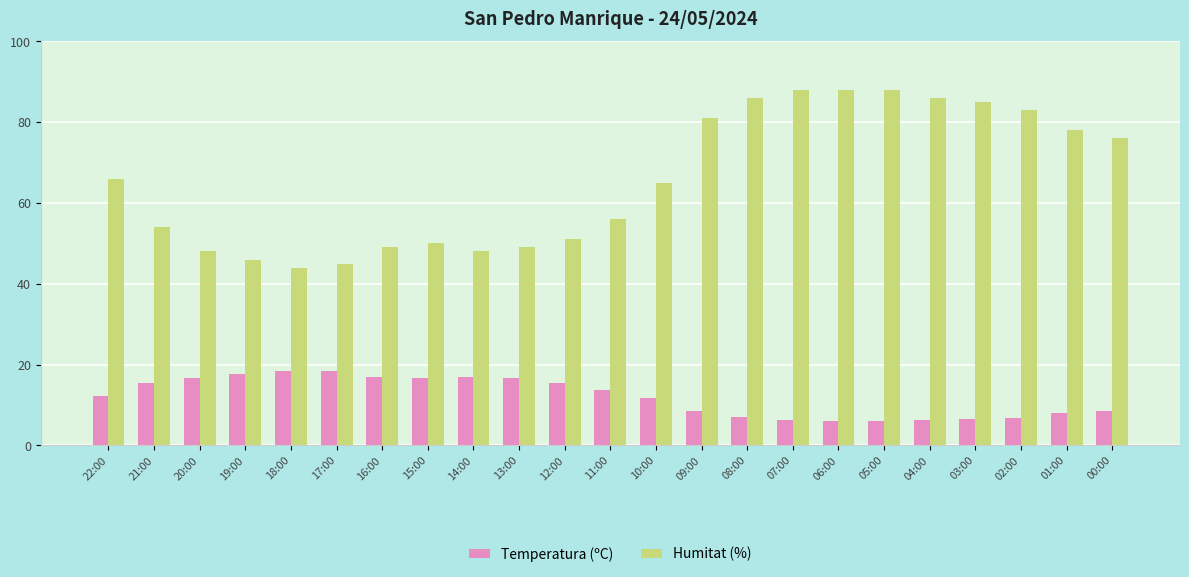

Is the value of Temperatura (ºC) at 06:00 greater than the value of Humitat (%) at 22:00?

No